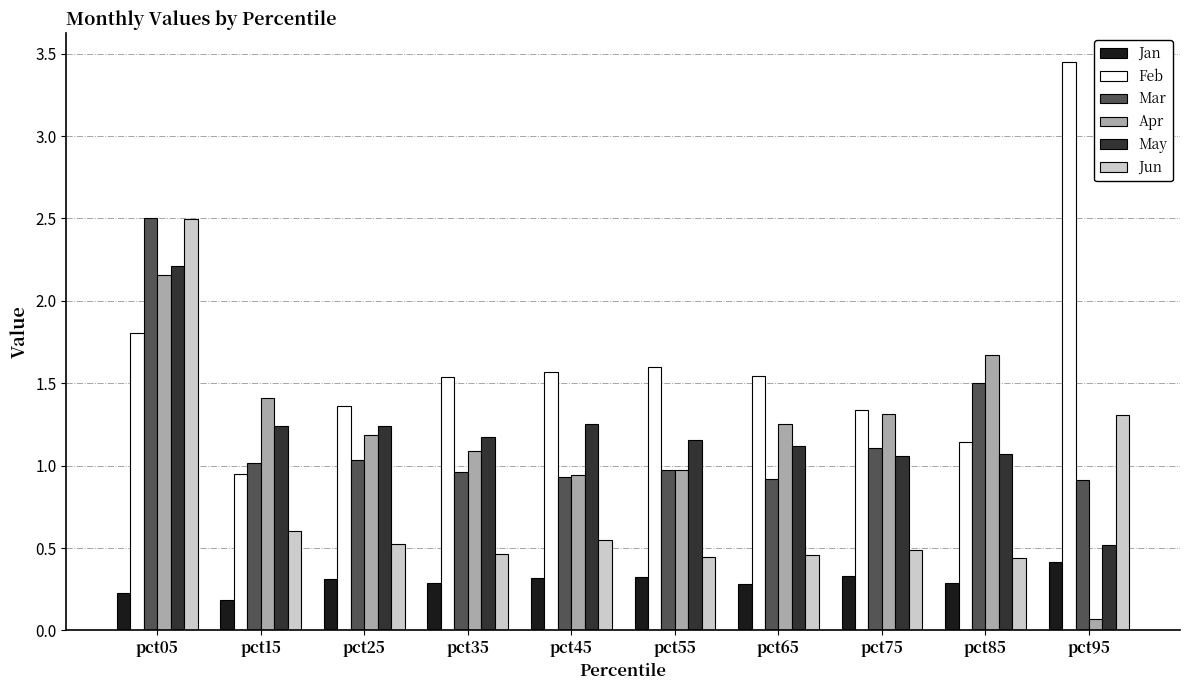

Where is Feb nearest to the value 2?

pct05